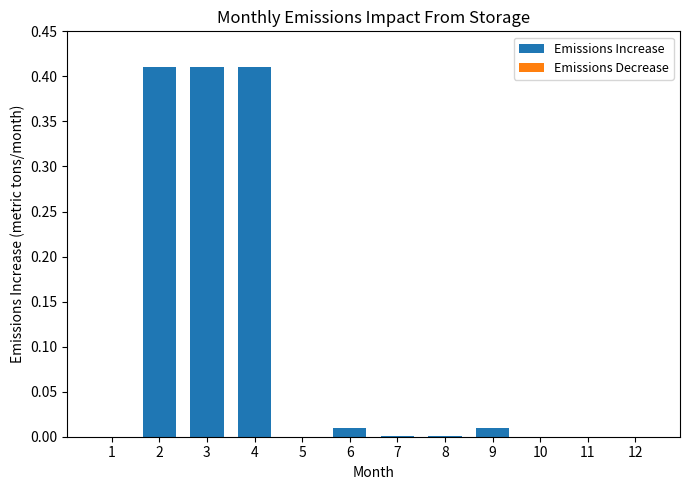

The chart shows a value of 0.7 at 3. True or false?

False